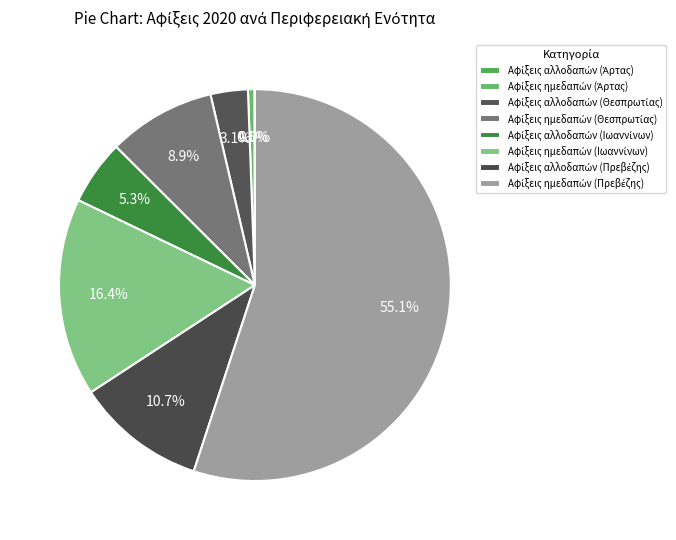

Combined, do Αφίξεις ημεδαπών (Πρεβέζης) and Αφίξεις ημεδαπών (Άρτας) account for over 50%?

Yes